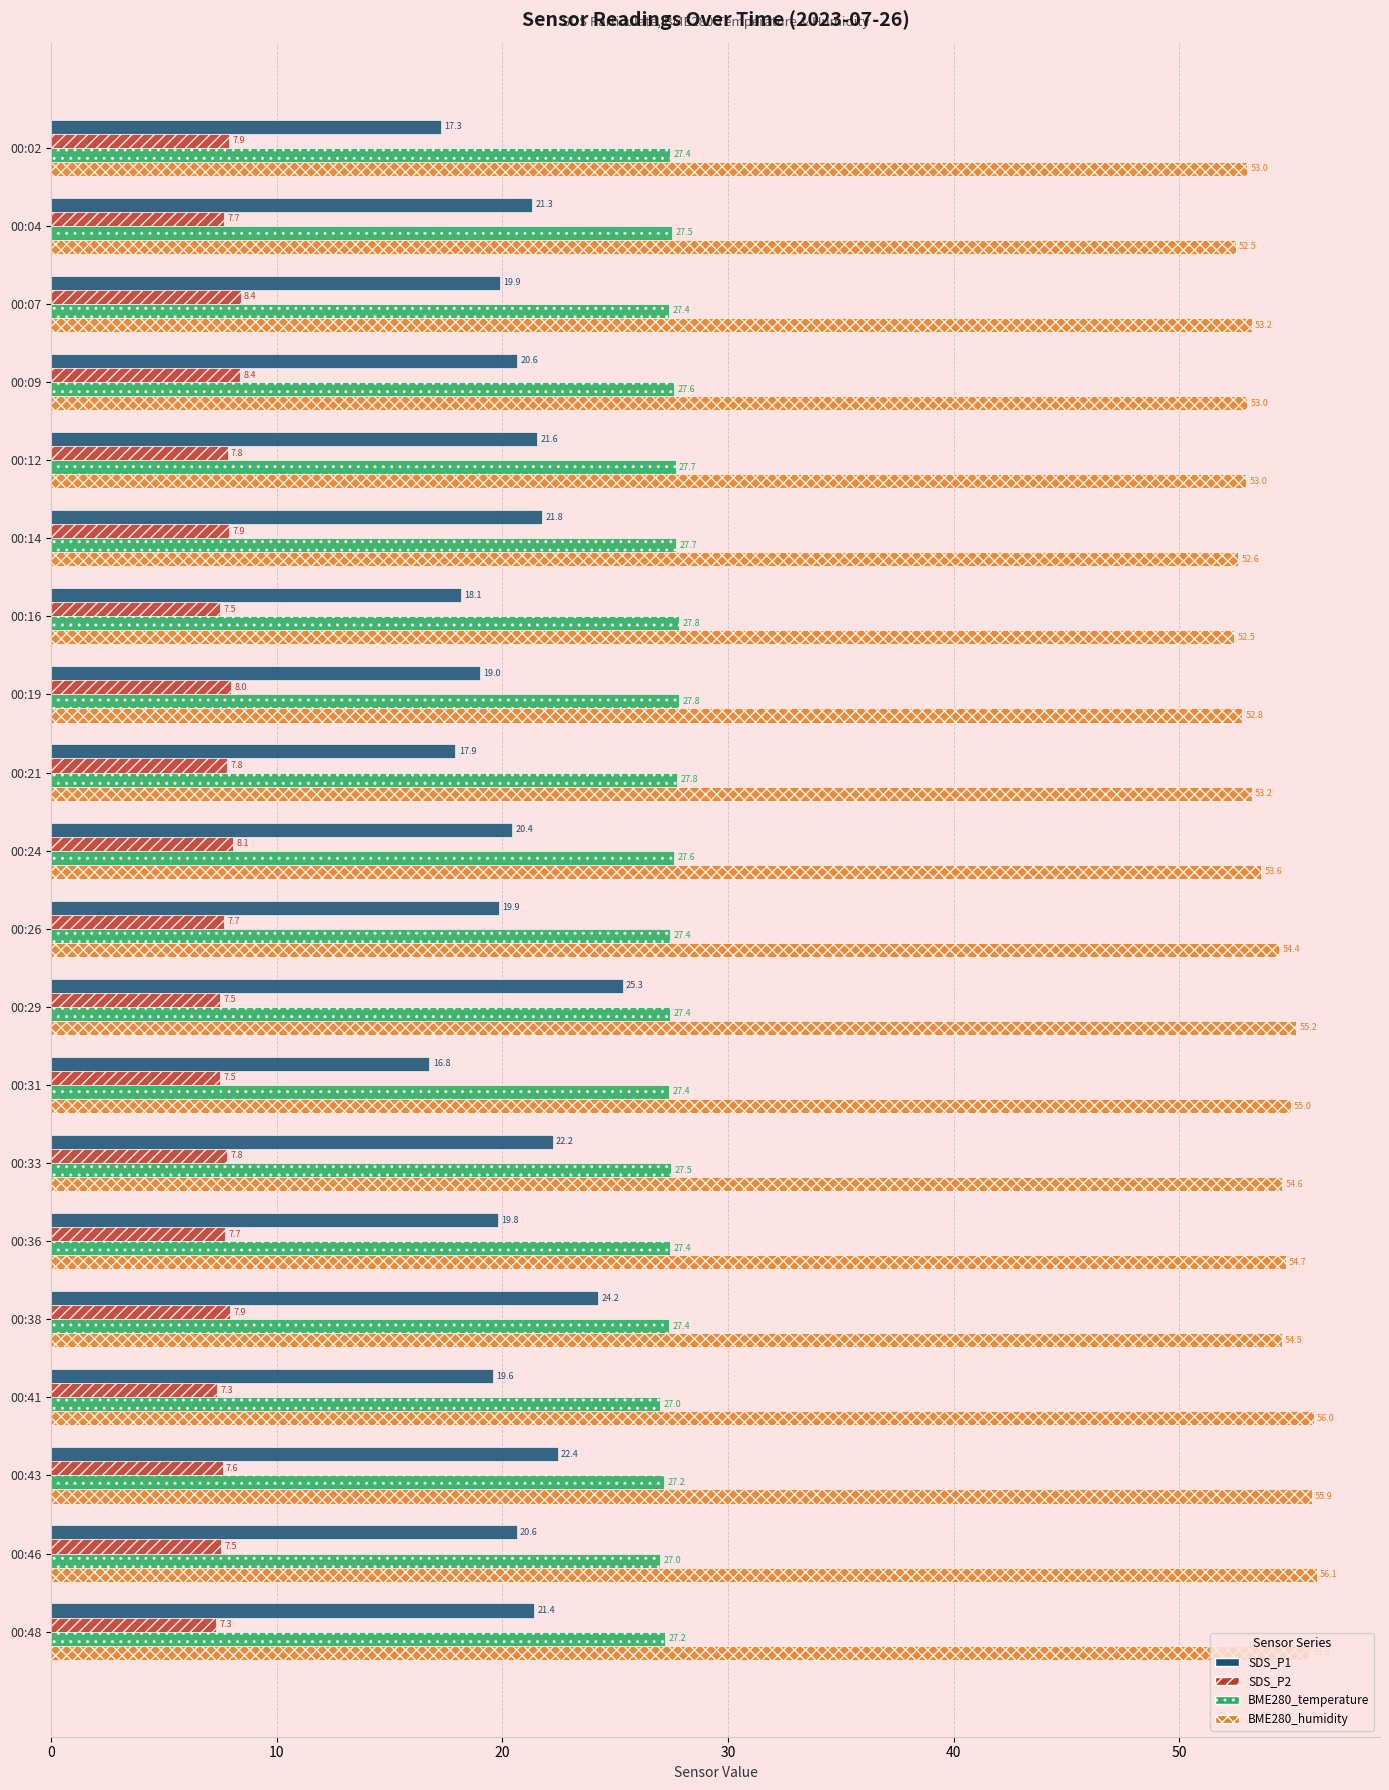

At how many categories does at least one series exceed 39?

20